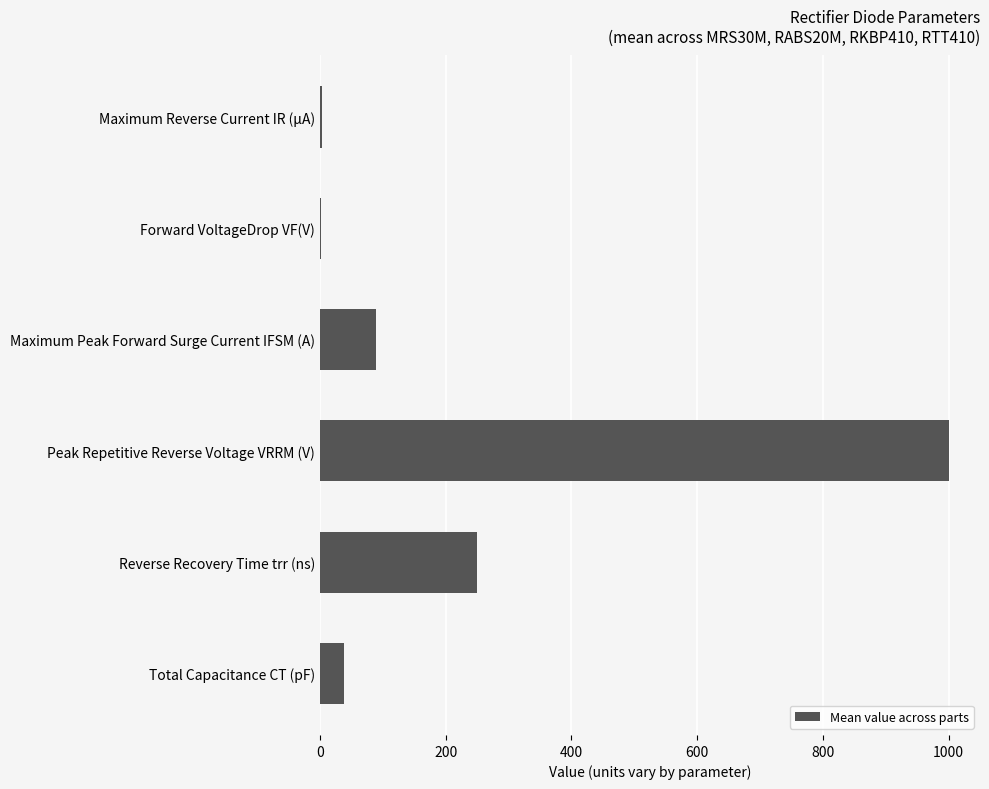

True or false: the data shows 90.0 at Maximum Peak Forward Surge Current IFSM (A).

True